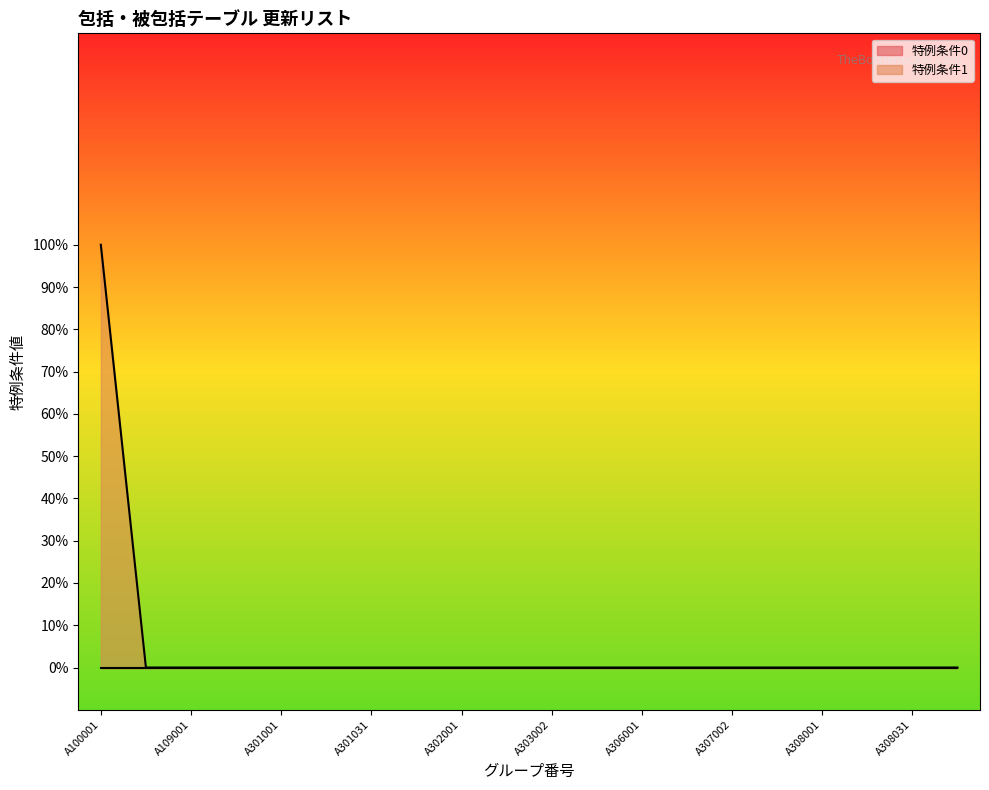

Rank the categories by value from highest to lowest.

A100001, A100002, A109001, A300001, A301001, A301021, A301031, A301041, A302001, A303001, A303002, A303021, A306001, A307001, A307002, A307003, A308001, A308002, A308031, A309001